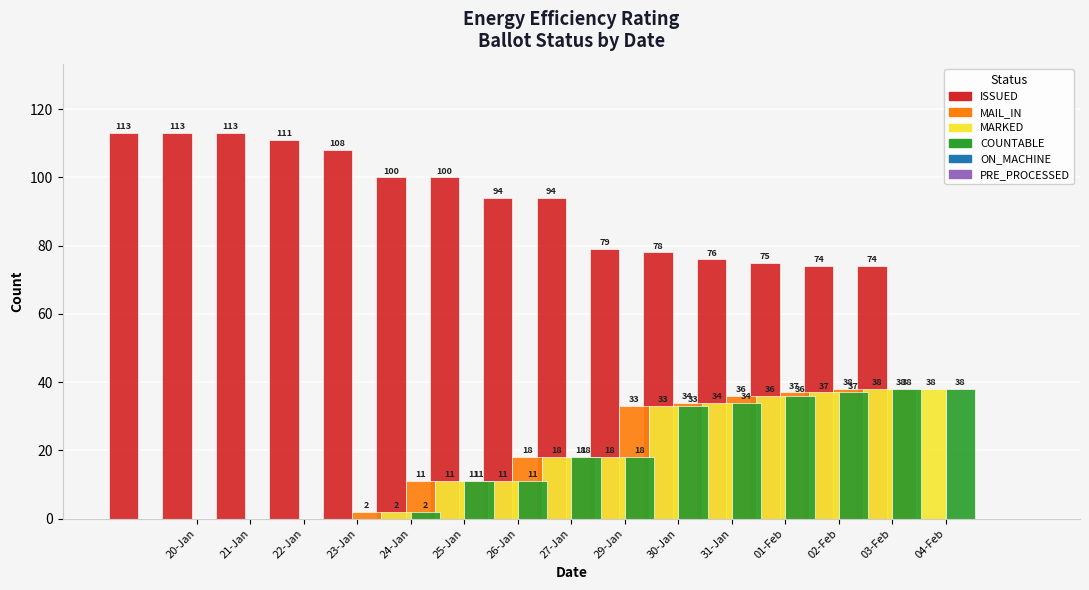

What is the difference between the maximum and minimum values in the MARKED series?

38